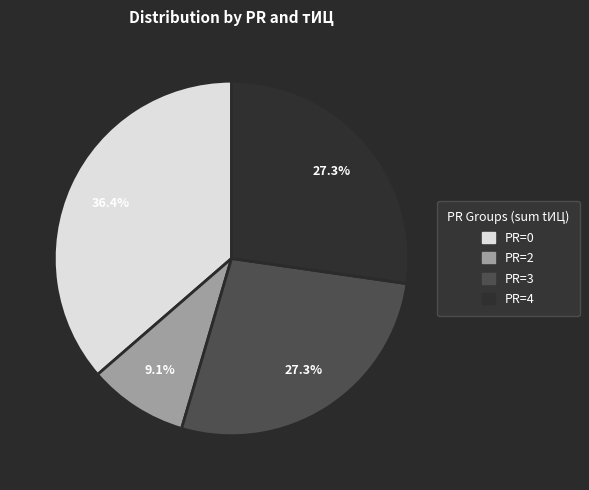

How many slices are in this pie chart?

4